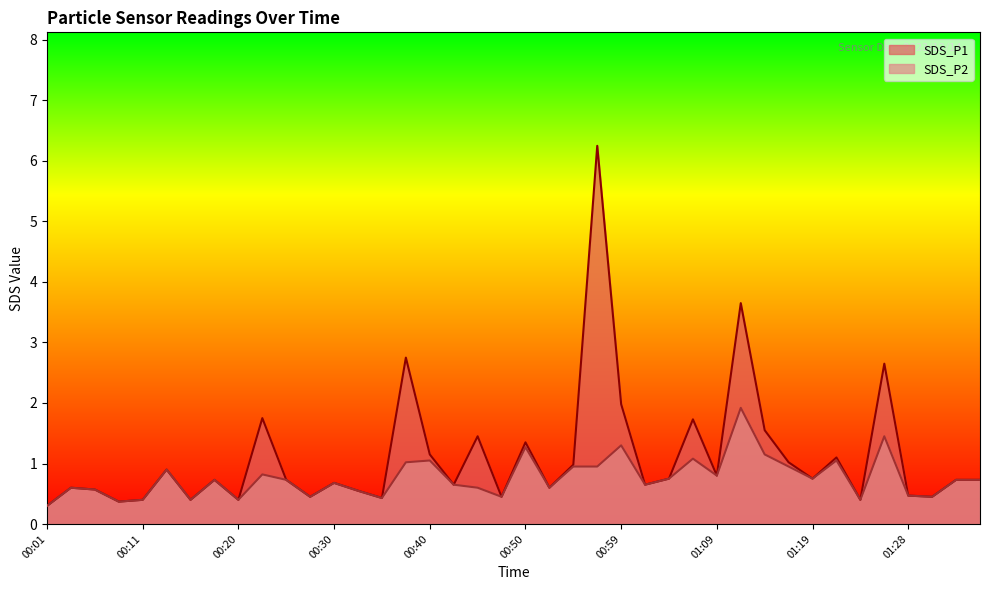

How many lines are shown in the chart?

2